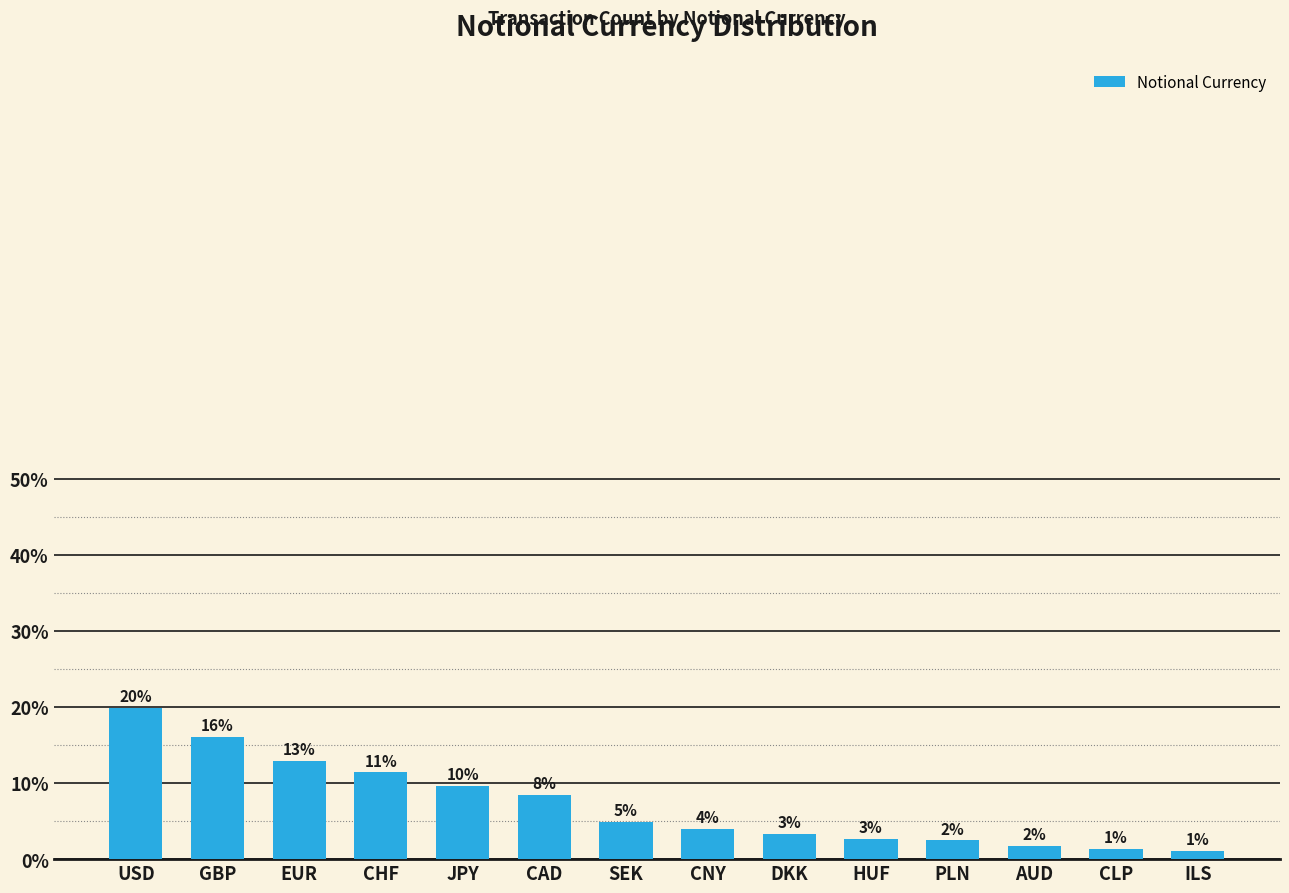

What is the difference between the values at CLP and GBP?

14.7